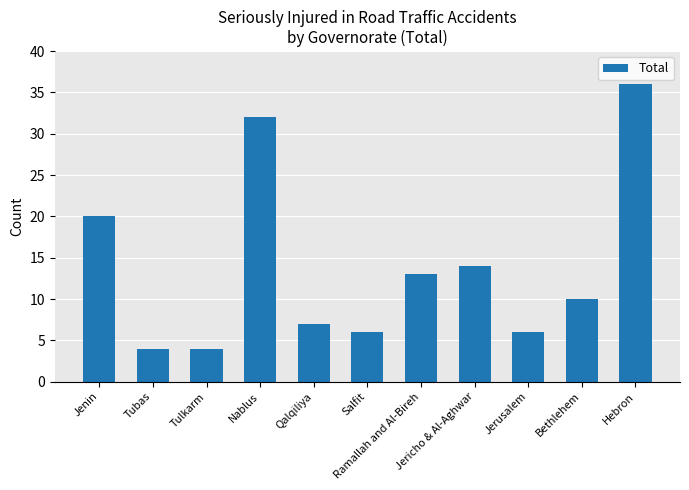

Count the number of categories in the chart.

11